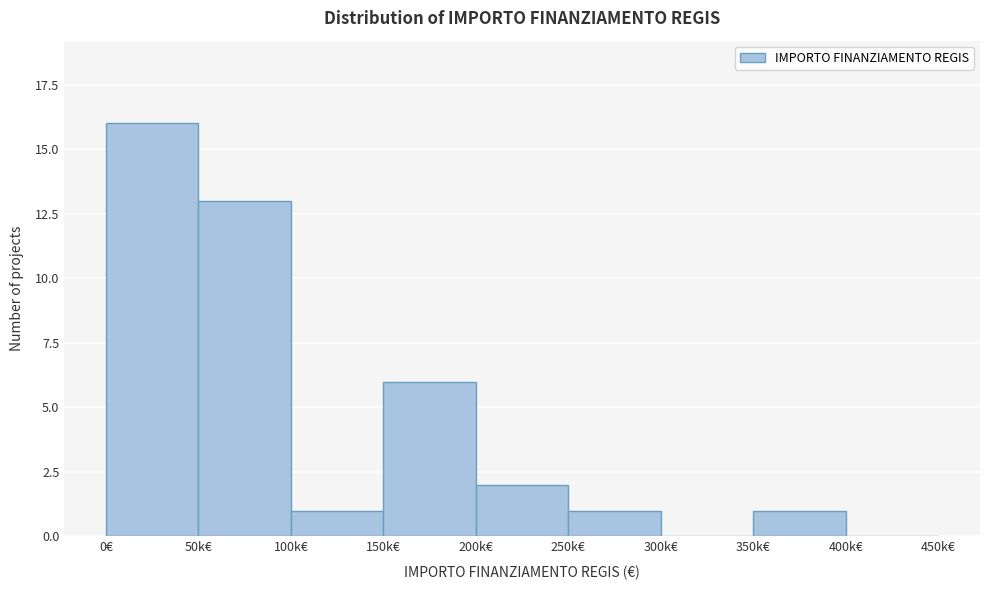

Reading left to right, what are all the values shown in this chart?

0€=16	50k€=13	100k€=1	150k€=6	200k€=2	250k€=1	300k€=0	350k€=1	400k€=0